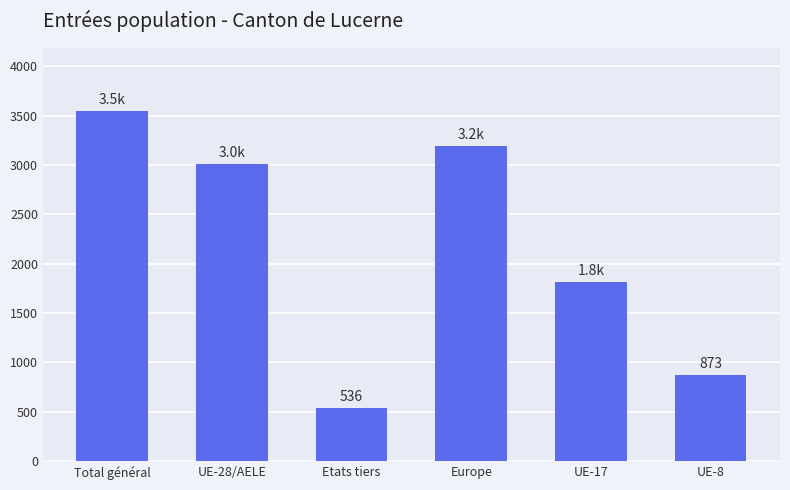

What value does the data have at Etats tiers, to the nearest 10?

540